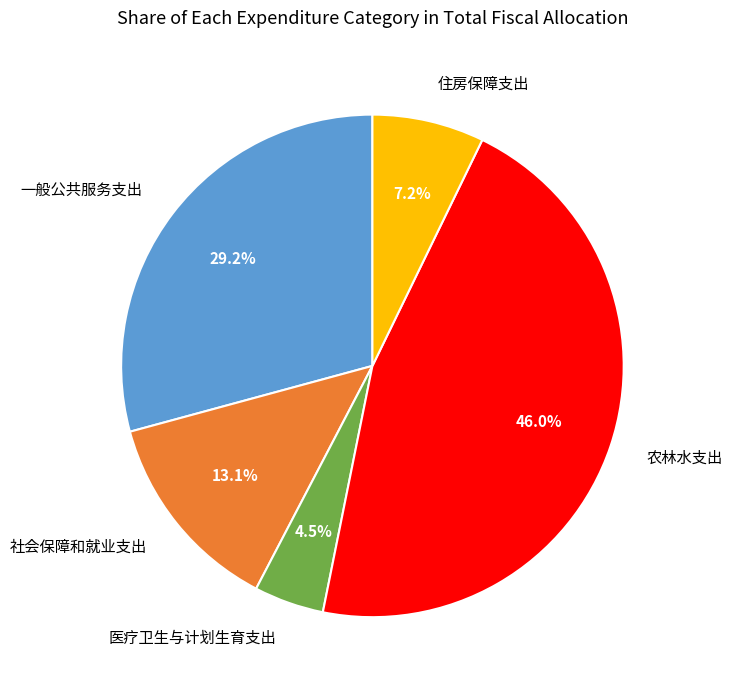

Between 社会保障和就业支出 and 一般公共服务支出, which is larger?

一般公共服务支出